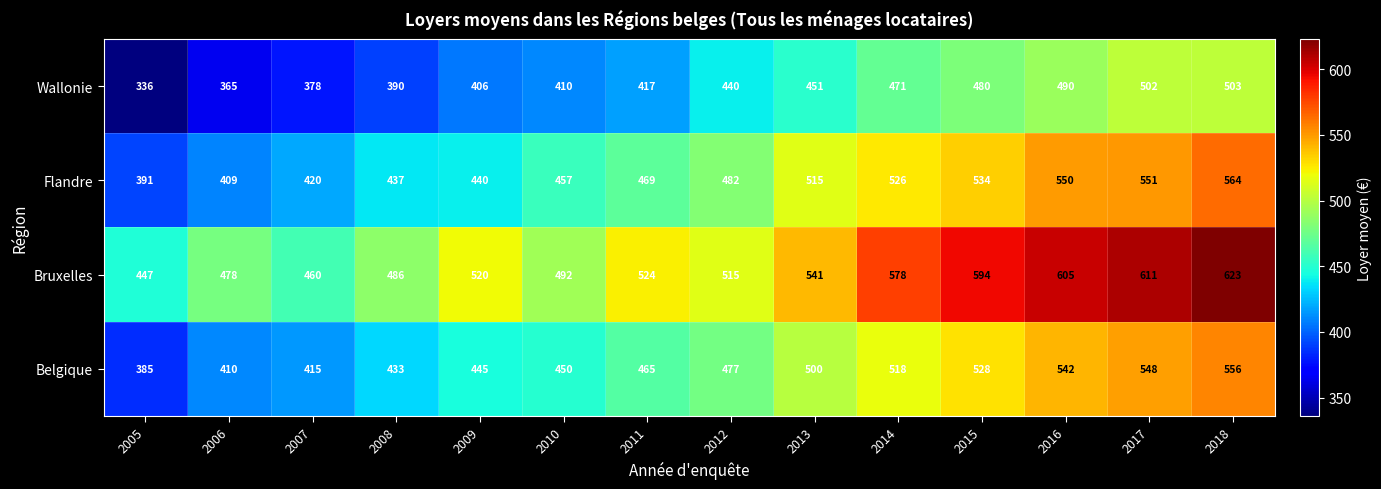

At 2013, list the series in order from smallest to largest.

Wallonie, Belgique, Flandre, Bruxelles